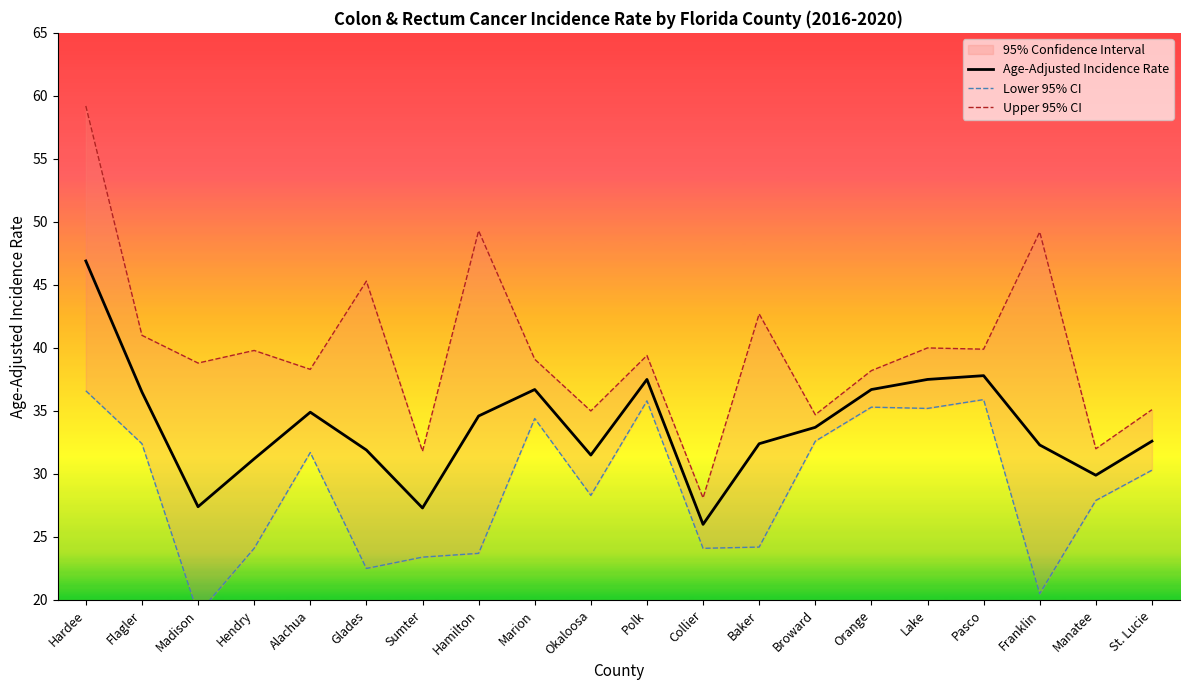

Rank the categories by Lower 95% CI value from highest to lowest.

Hardee, Pasco, Polk, Orange, Lake, Marion, Broward, Flagler, Alachua, St. Lucie, Okaloosa, Manatee, Baker, Hendry, Collier, Hamilton, Sumter, Glades, Franklin, Madison